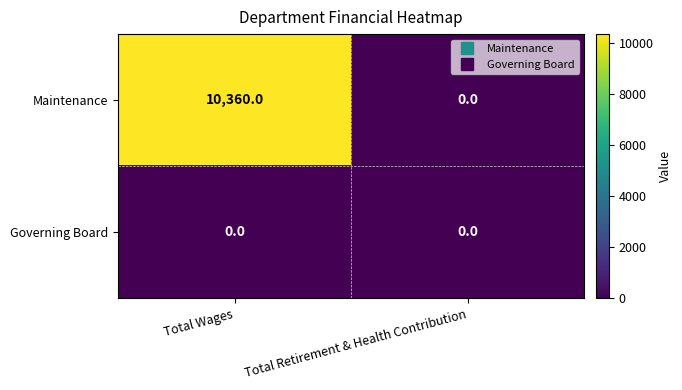

What is the difference between the maximum and minimum values in the Maintenance series?

10360